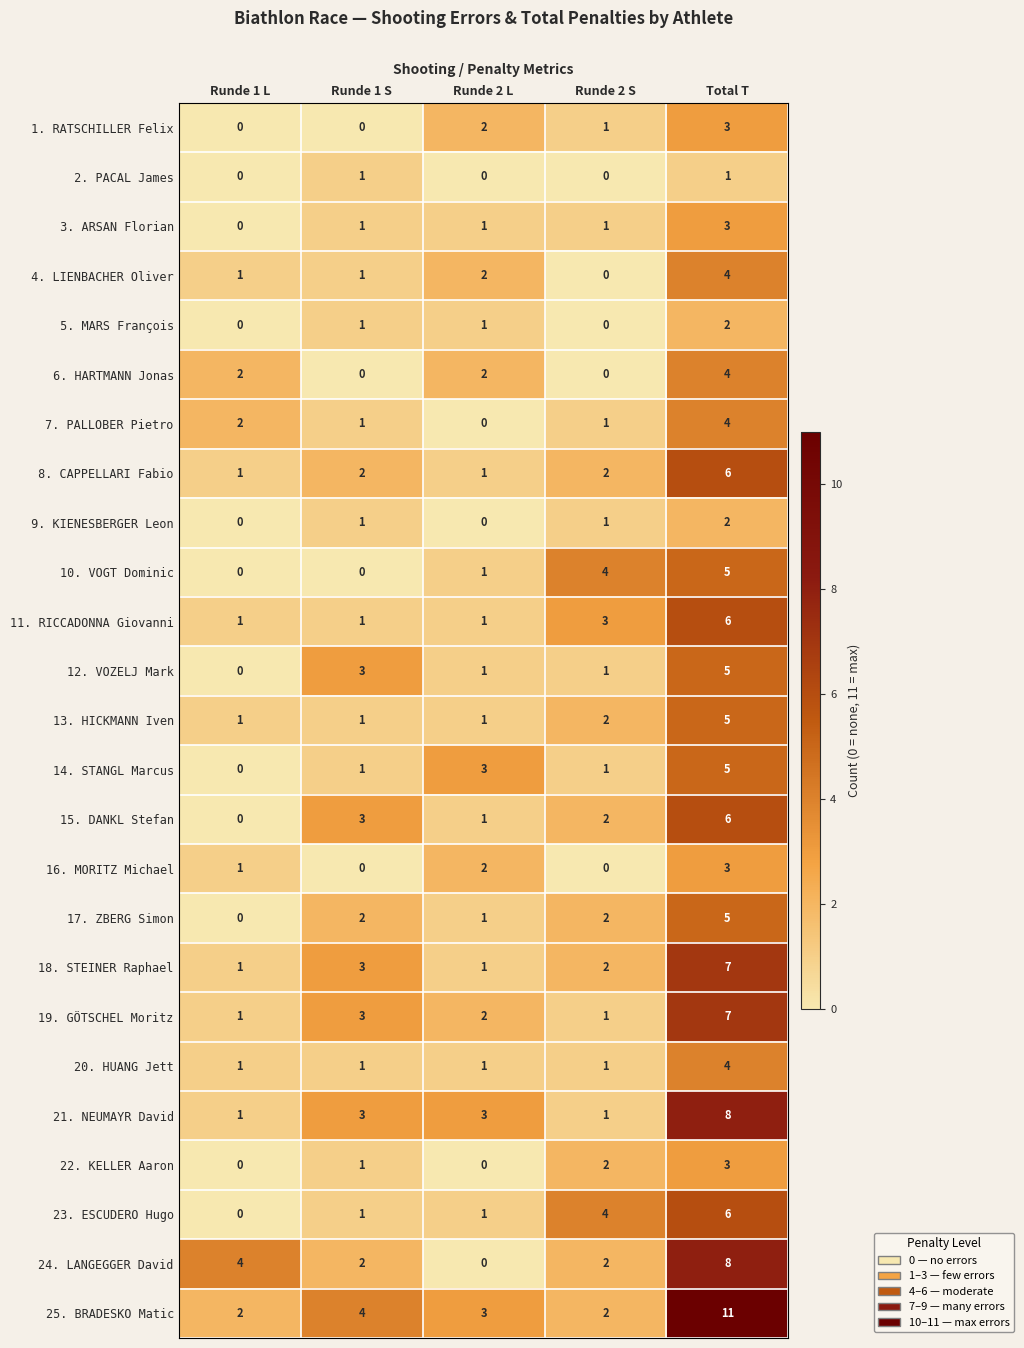

What is the sum of all 18. STEINER Raphael values?

14